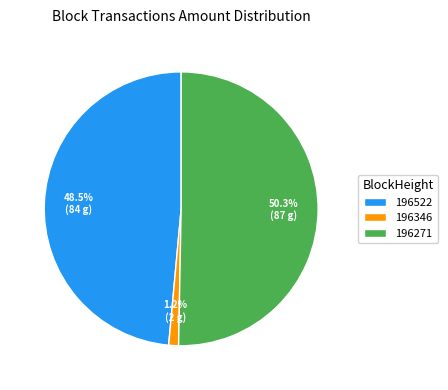

Does 196346 represent more than half of the total?

No